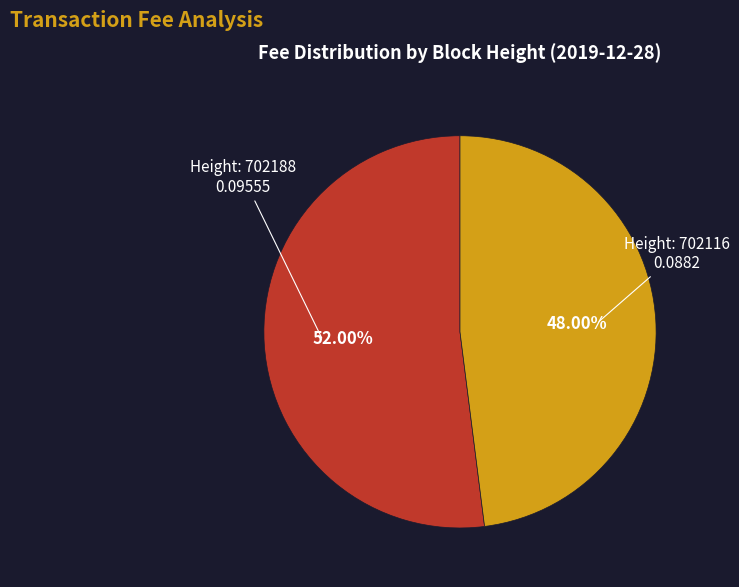

Is there any slice that represents more than half of the pie?

Yes